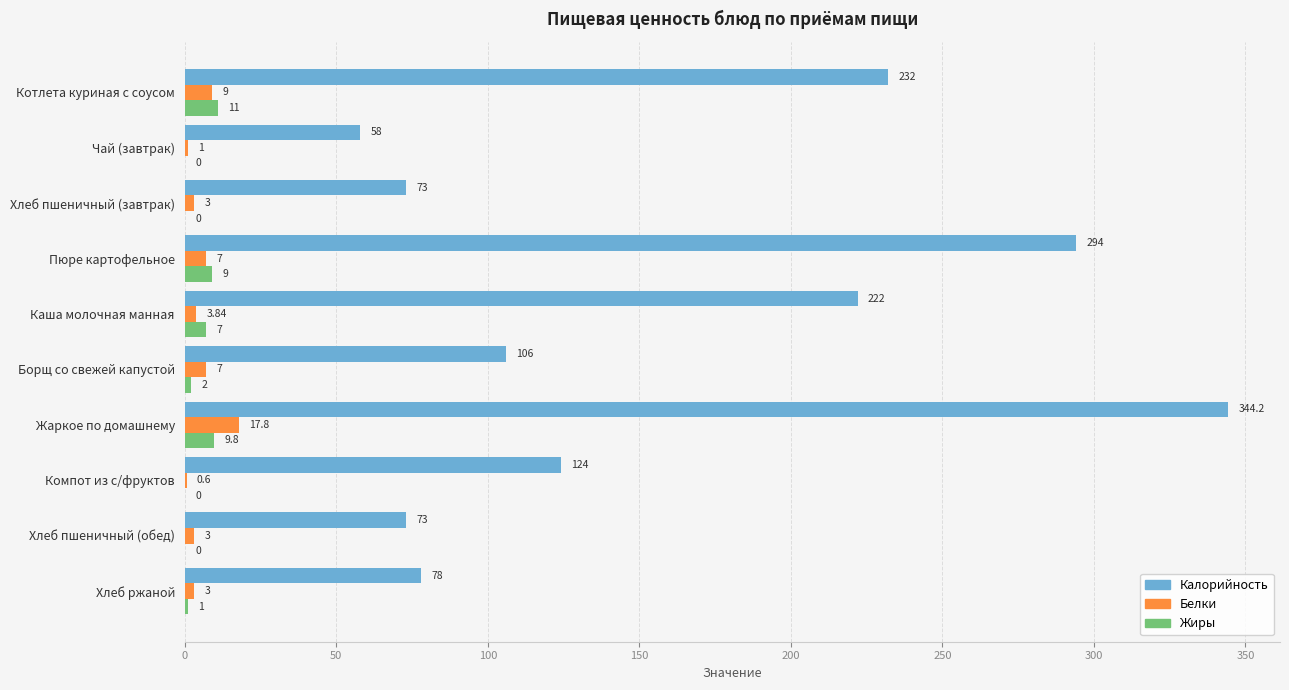

Which series has the largest total across all categories?

Калорийность